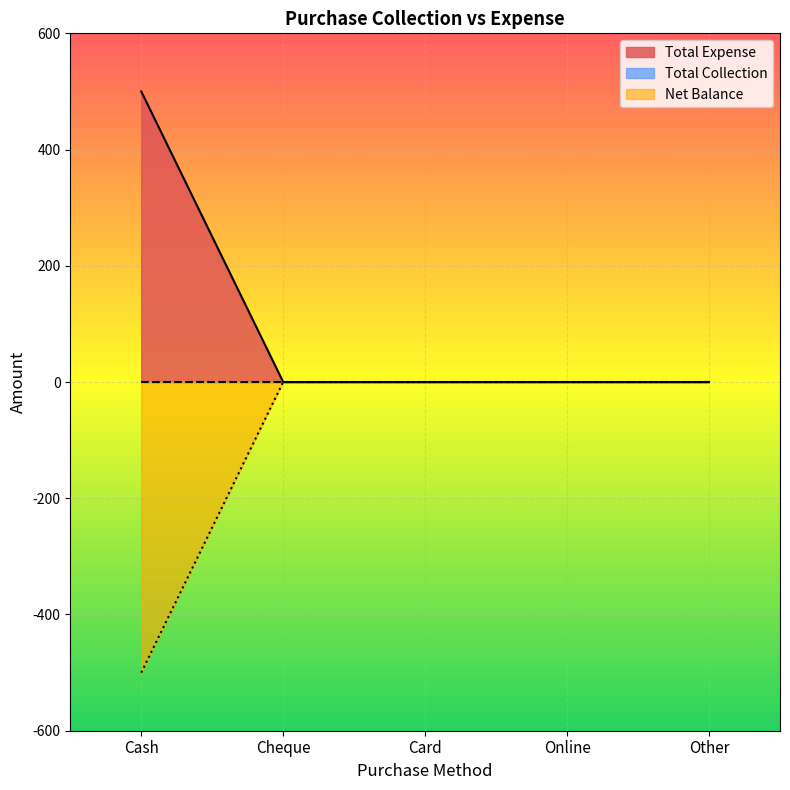

Reading left to right, what are all the values shown in this chart?

Total Expense: Cash=500	Cheque=0	Card=0	Online=0	Other=0
Net Balance: Cash=-500	Cheque=0	Card=0	Online=0	Other=0